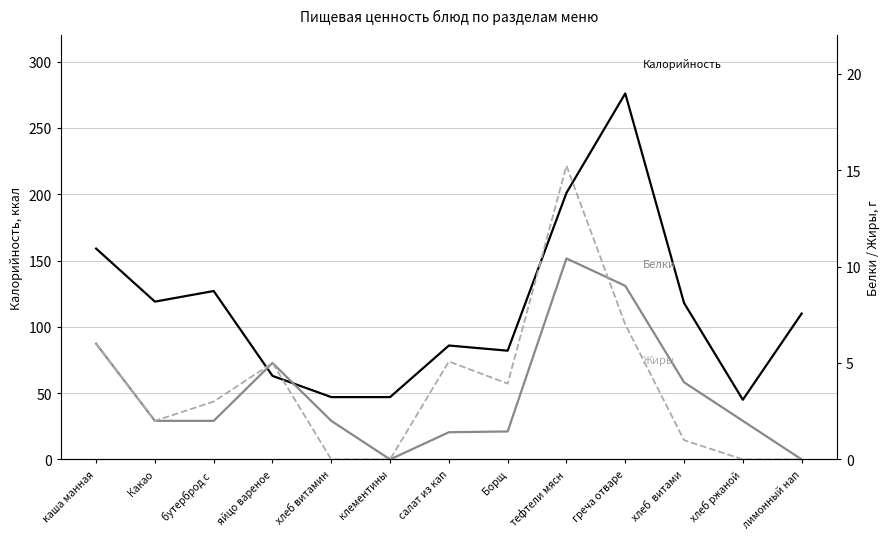

Is it true that Белки equals 4.0 at хлеб  витами?

True